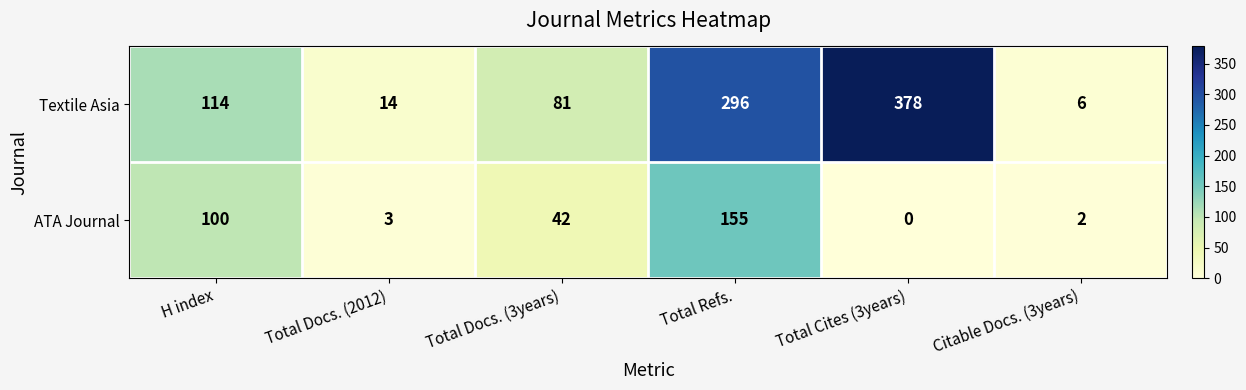

What is the difference between the maximum and second lowest values in the Textile Asia series?

364